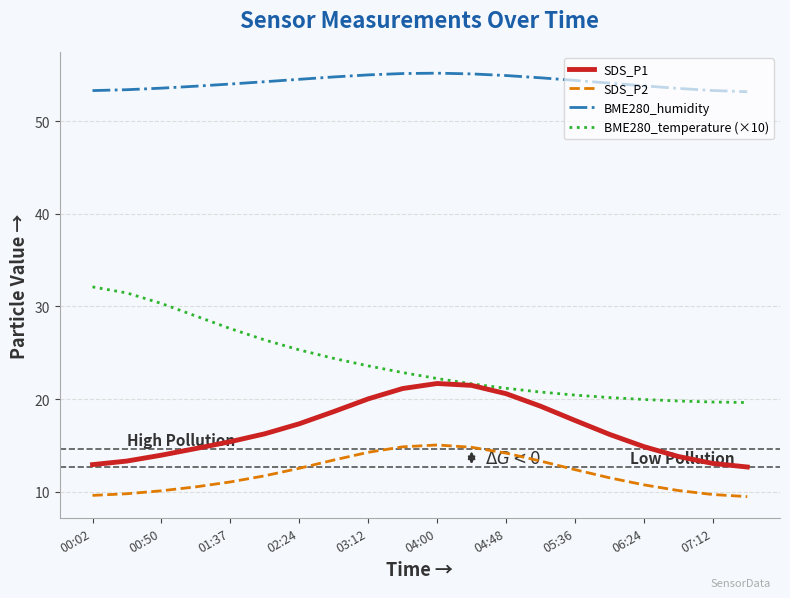

What is the maximum value for BME280_temperature (×10)?

32.1